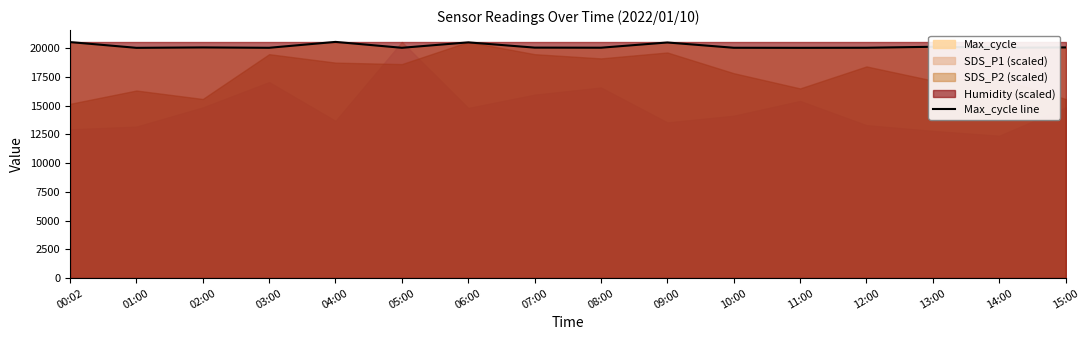

What is the greatest value displayed?

20551